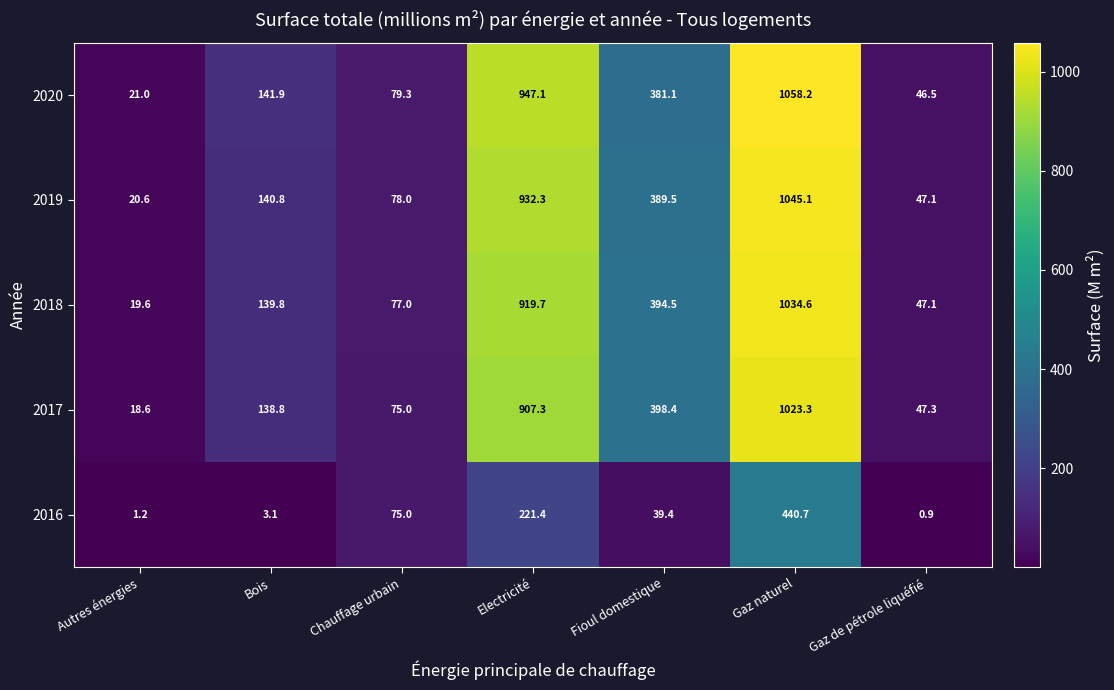

Count the number of categories in the chart.

7